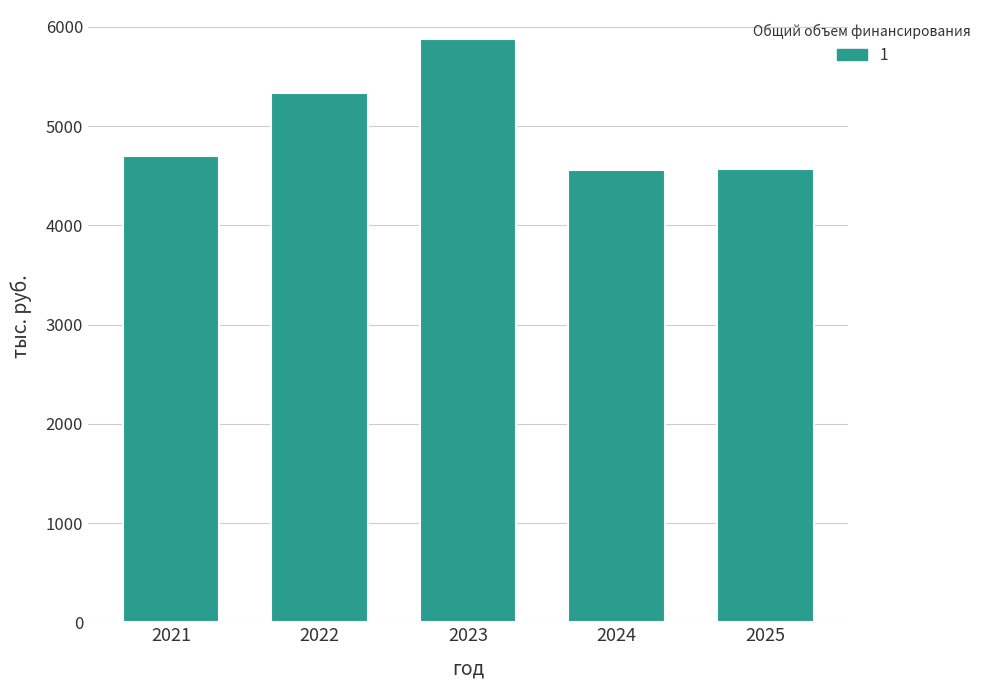

What is the minimum value shown in the chart?

4562.2